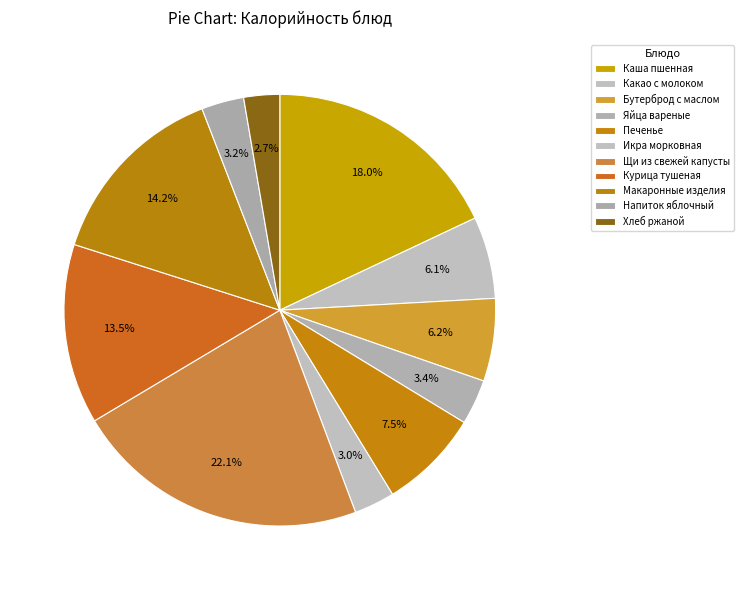

How many slices are in this pie chart?

11